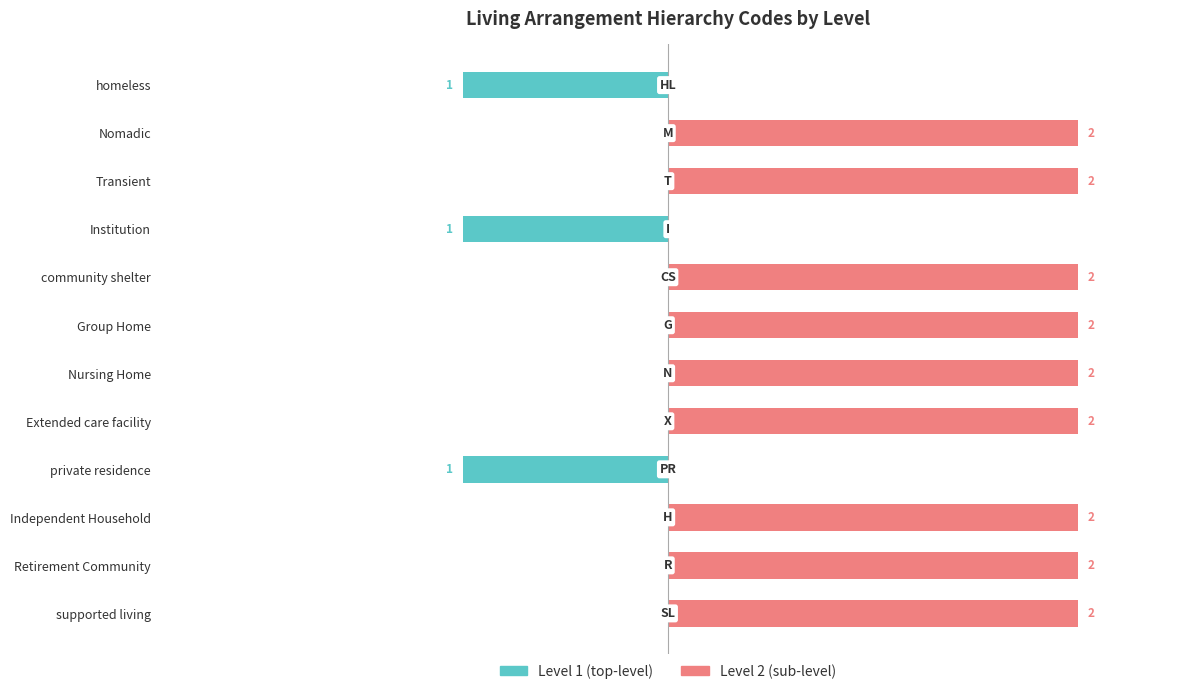

The Level 2 (sub-level) series shows 0 at homeless. True or false?

True